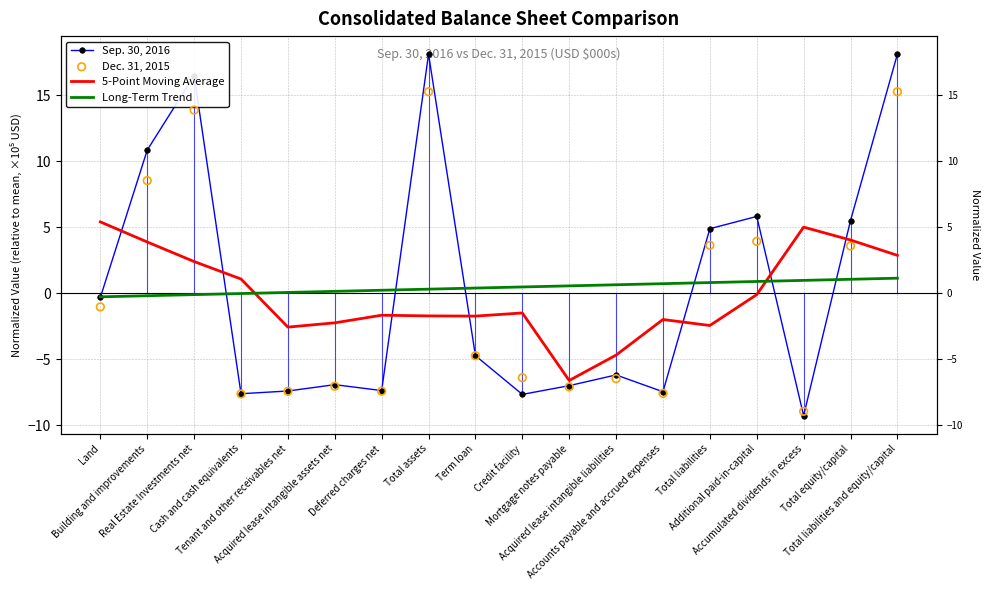

At which category is the sum across all series the highest?

Total liabilities and equity/capital